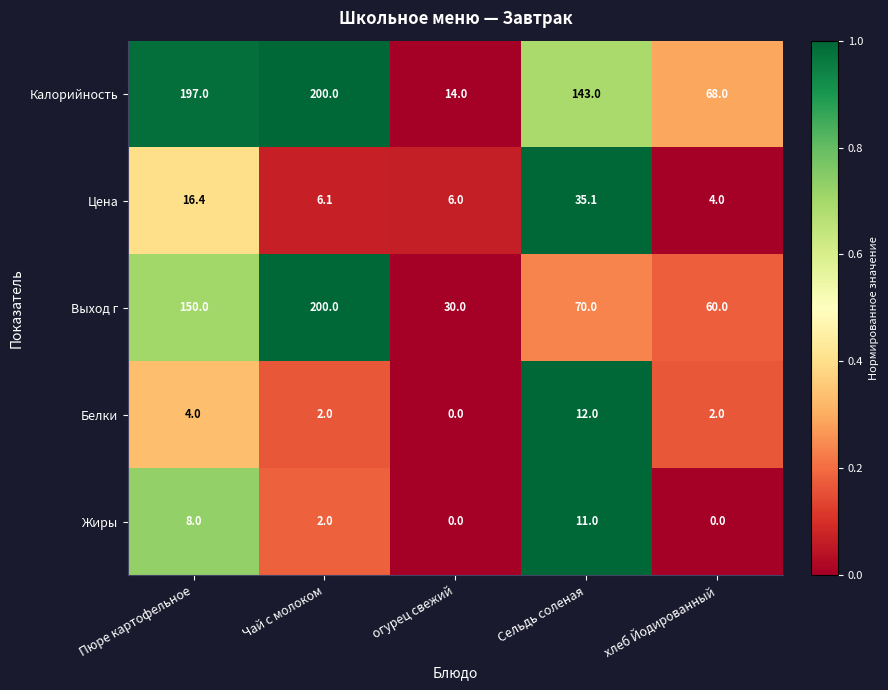

The value of Жиры at Пюре картофельное is 8.0. True or false?

True